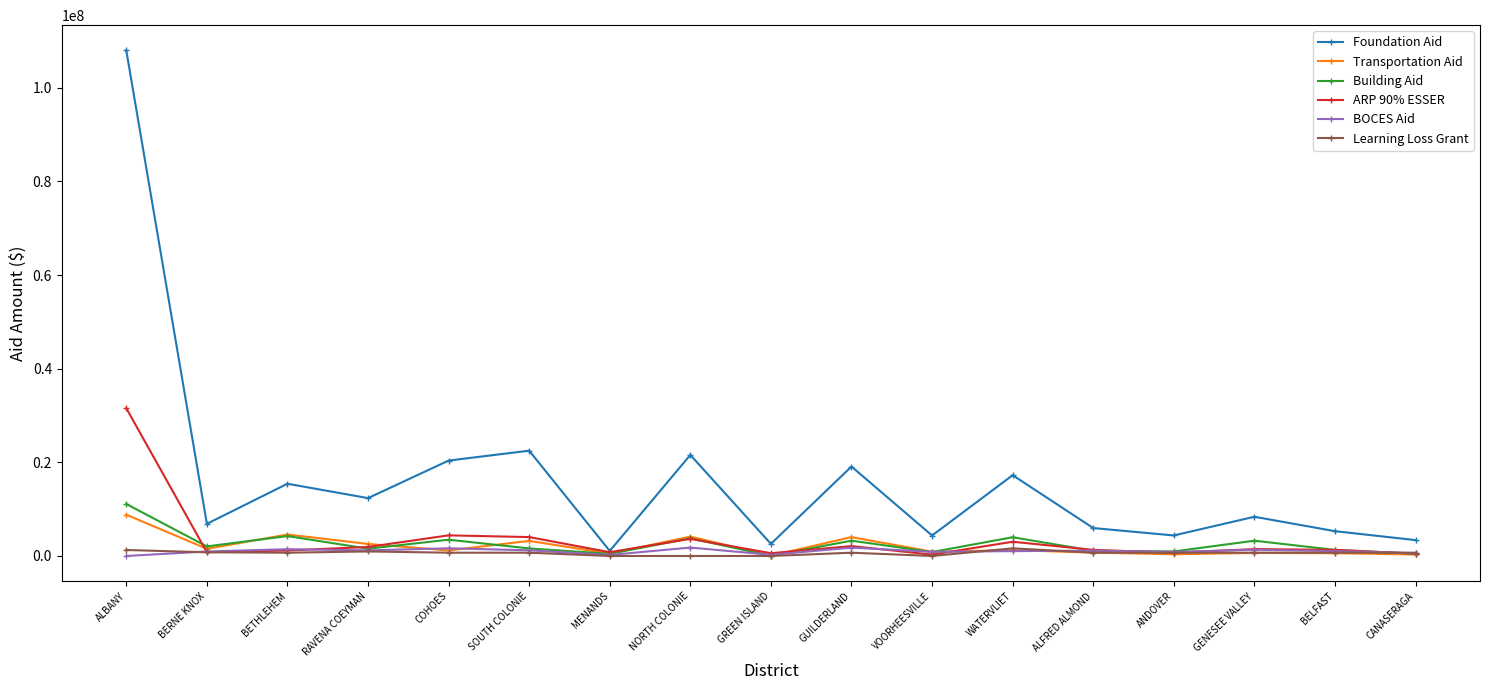

Is it true that Transportation Aid equals 3223044 at SOUTH COLONIE?

True